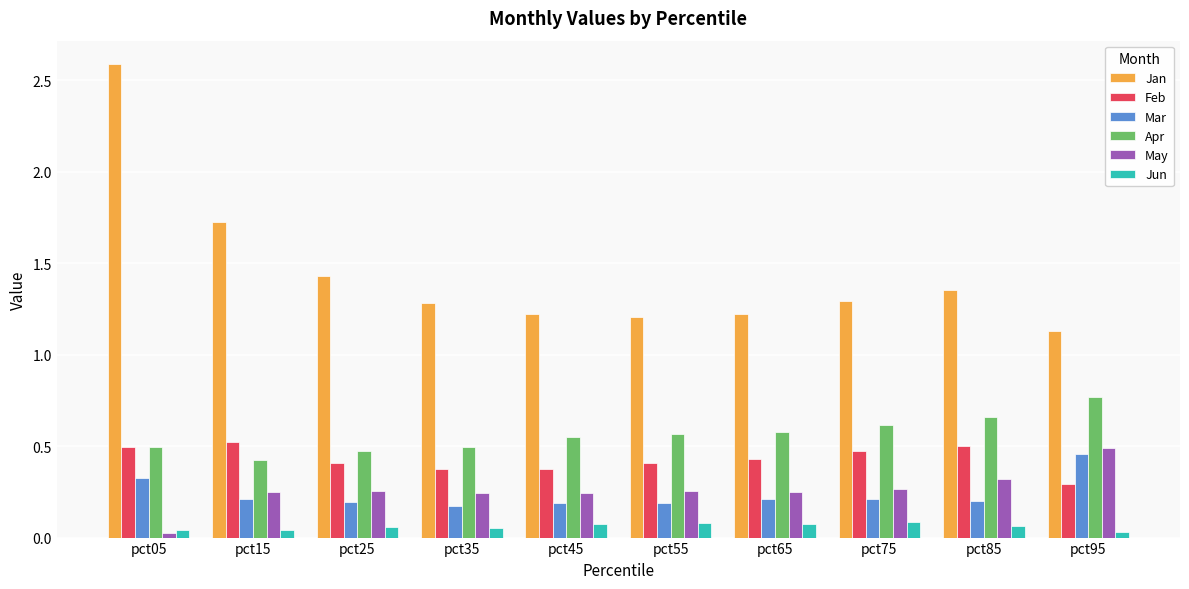

What is the sum of all May values?

2.6